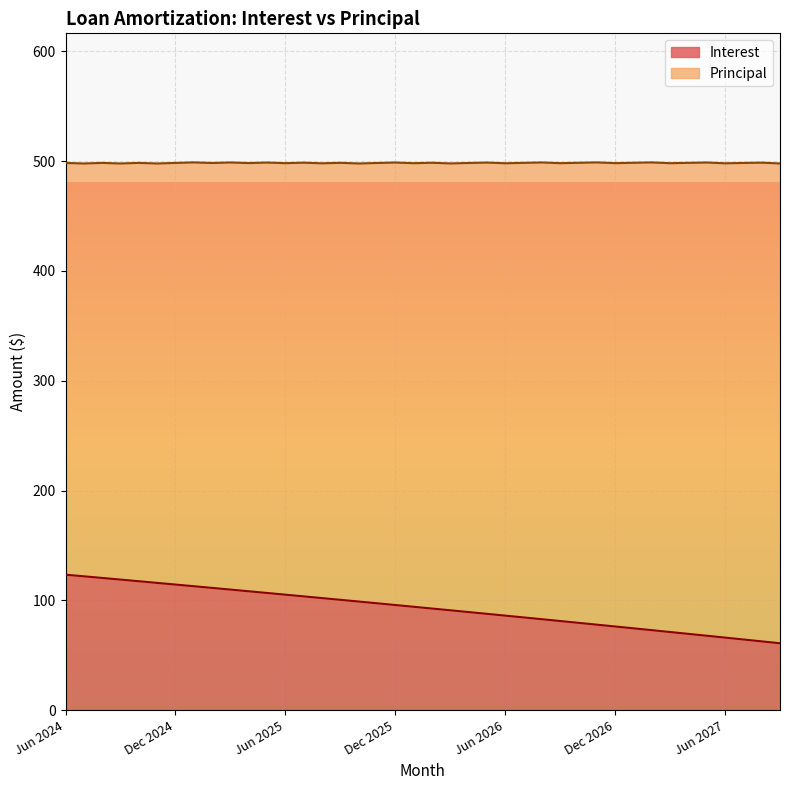

How many categories are shown in the chart?

40